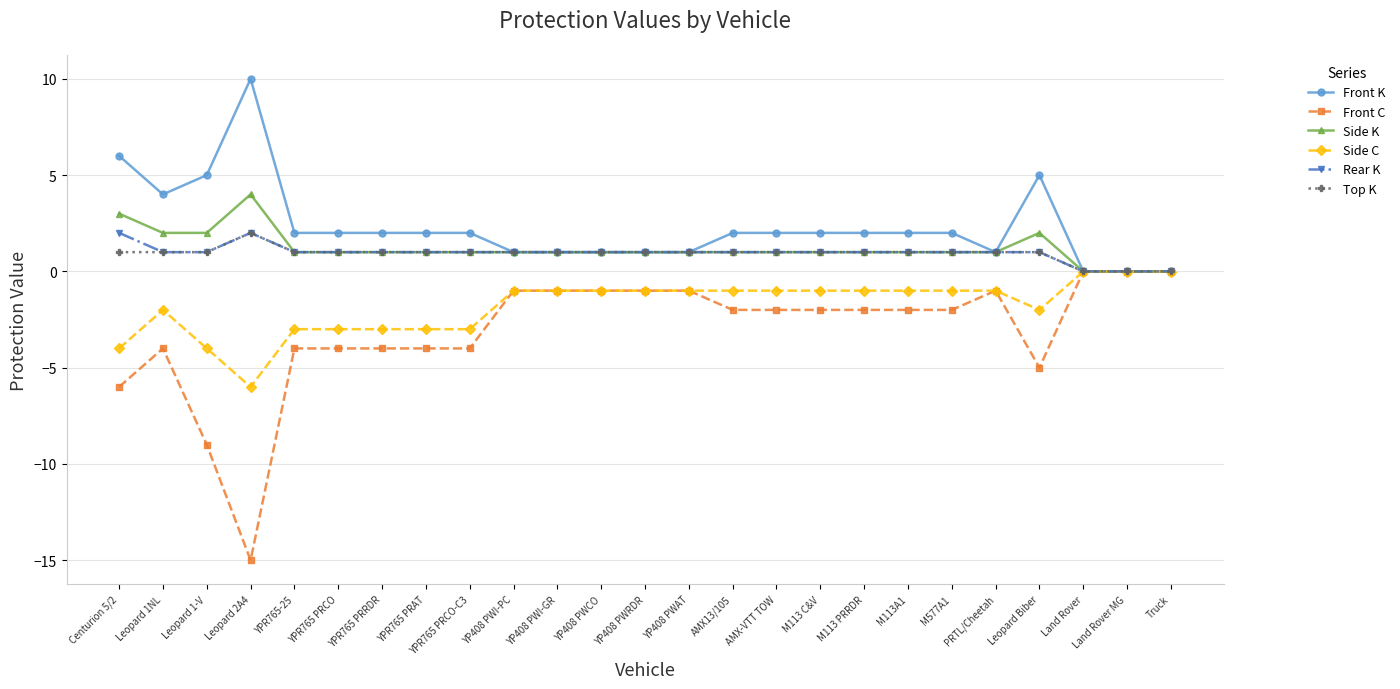

What is the sum of the Front K values at Leopard Biber and Truck?

5.0